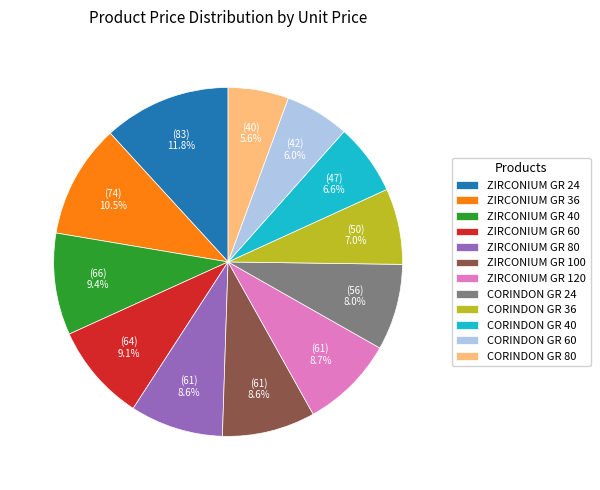

To the nearest percent, what is the difference between the largest and smallest slice percentages?

6%